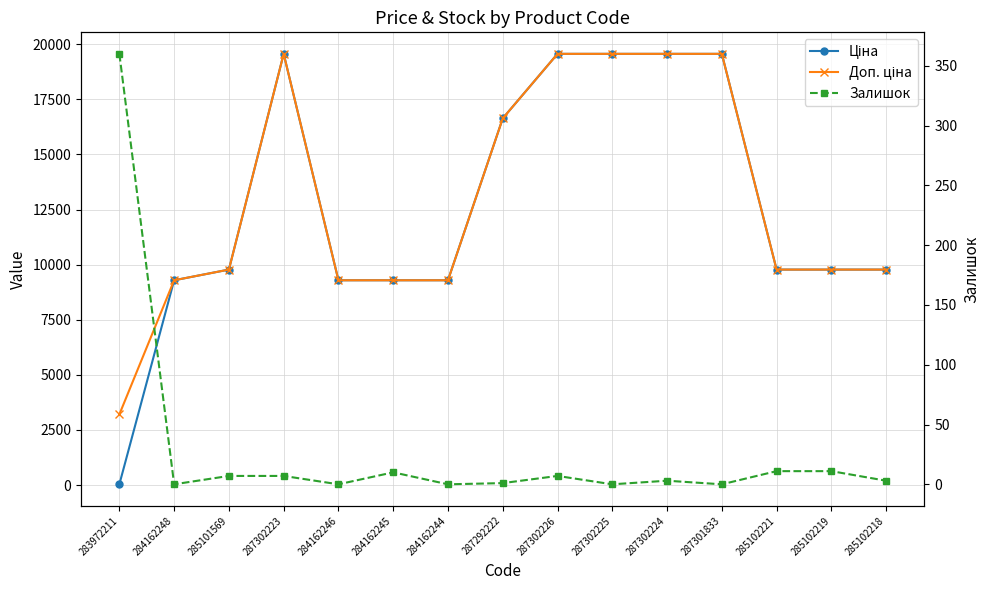

Which category has the lowest value in the Залишок series?

284162248